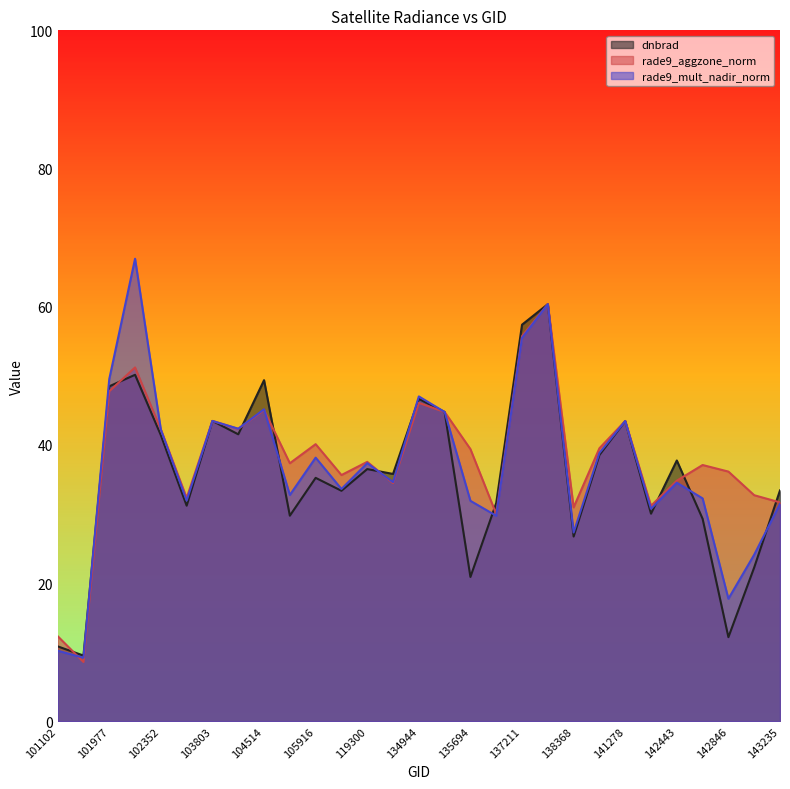

How many series are shown in this chart?

3